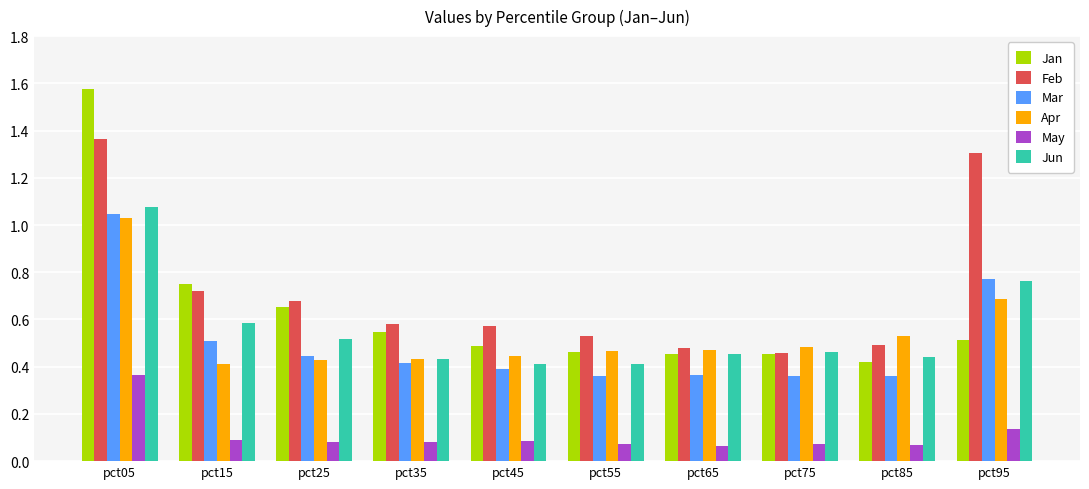

Rank the series by their maximum value, from lowest to highest.

May, Apr, Mar, Jun, Feb, Jan